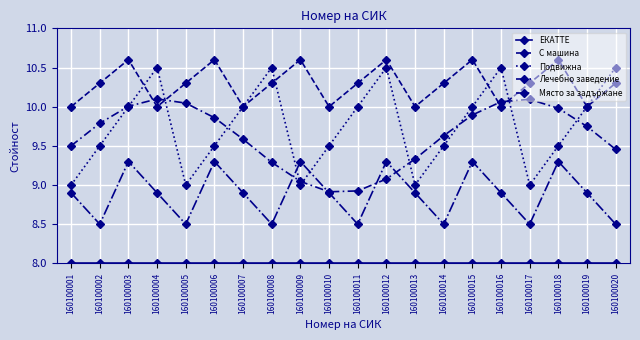

How many data points in Място за задържане are less than 9?

2